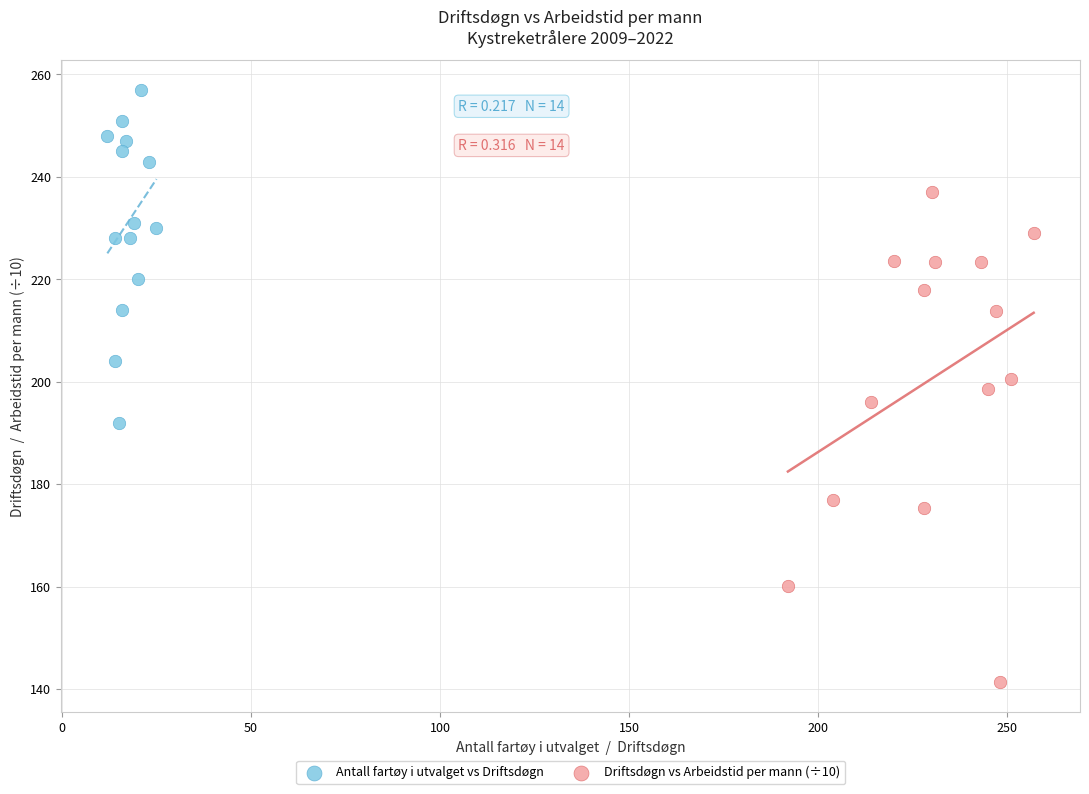

What are all the series names shown in the legend?

Antall fartøy i utvalget vs Driftsdøgn, Driftsdøgn vs Arbeidstid per mann (÷10)